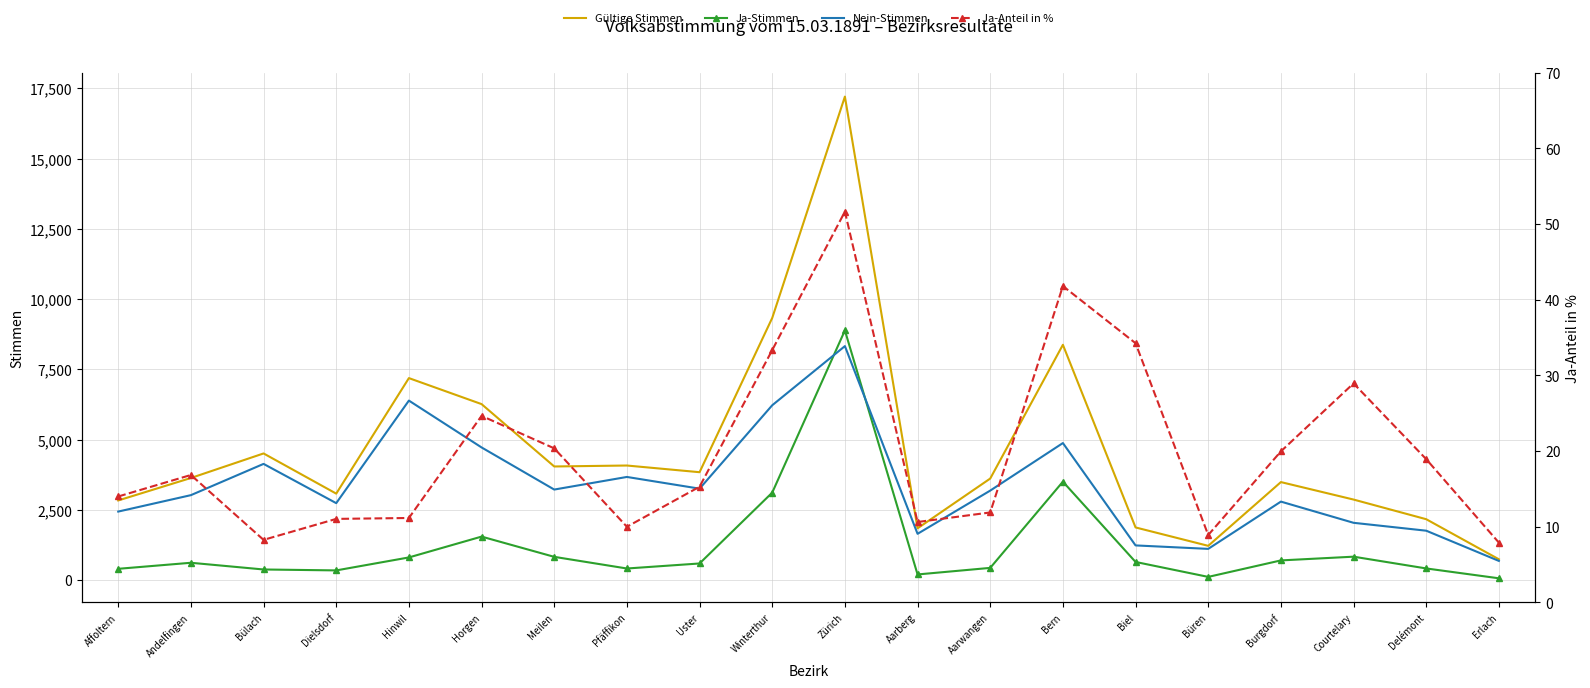

What is the maximum value shown in the chart?

17211.0